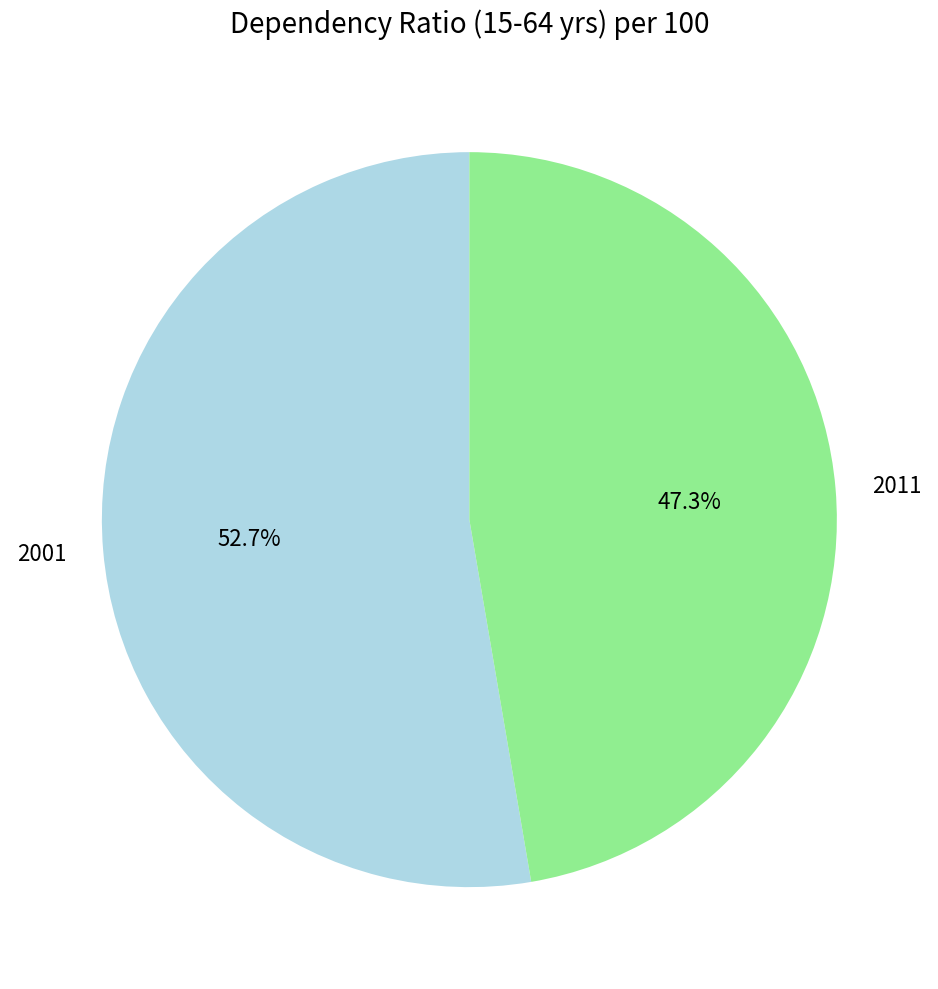

Does 2001 account for over 50% of the chart?

Yes